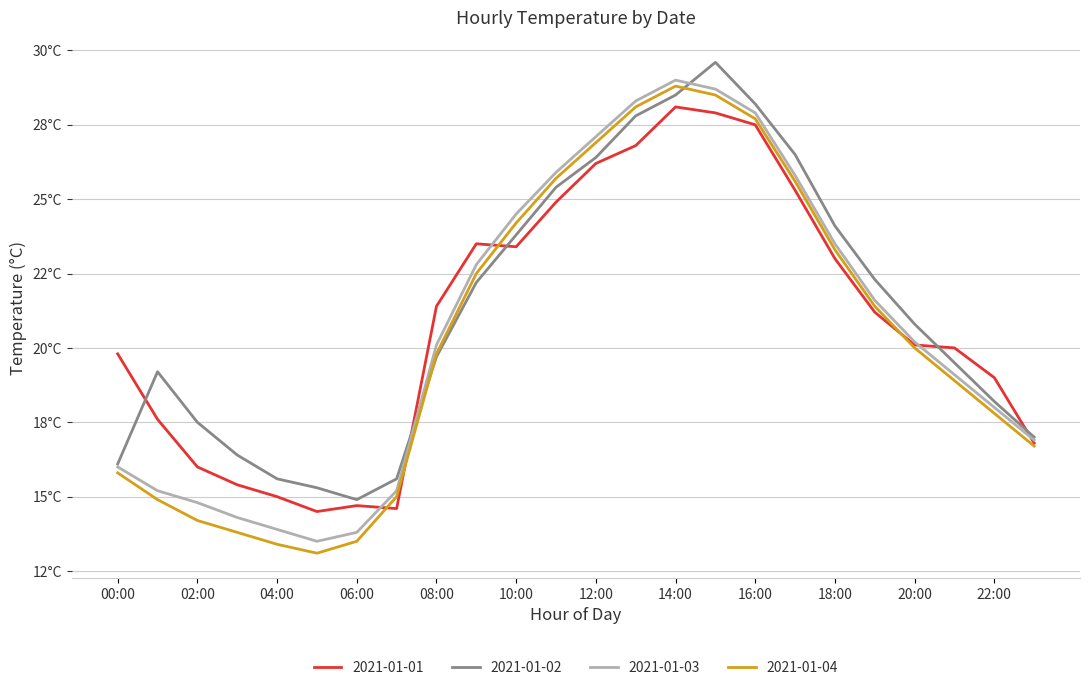

Reading left to right, list all the values displayed in this chart.

2021-01-01: 19.8	17.6	16.0	15.4	15.0	14.5	14.7	14.6	21.4	23.5	23.4	24.9	26.2	26.8	28.1	27.9	27.5	25.3	23.0	21.2	20.1	20.0	19.0	16.8
2021-01-02: 16.1	19.2	17.5	16.4	15.6	15.3	14.9	15.6	19.7	22.2	23.8	25.4	26.4	27.8	28.5	29.6	28.2	26.5	24.1	22.3	20.8	19.5	18.2	17.0
2021-01-03: 16.0	15.2	14.8	14.3	13.9	13.5	13.8	15.2	20.1	22.8	24.5	25.9	27.1	28.3	29.0	28.7	27.9	25.8	23.5	21.6	20.2	19.1	18.0	16.9
2021-01-04: 15.8	14.9	14.2	13.8	13.4	13.1	13.5	15.0	19.8	22.5	24.2	25.7	26.9	28.1	28.8	28.5	27.7	25.6	23.3	21.4	20.0	18.9	17.8	16.7